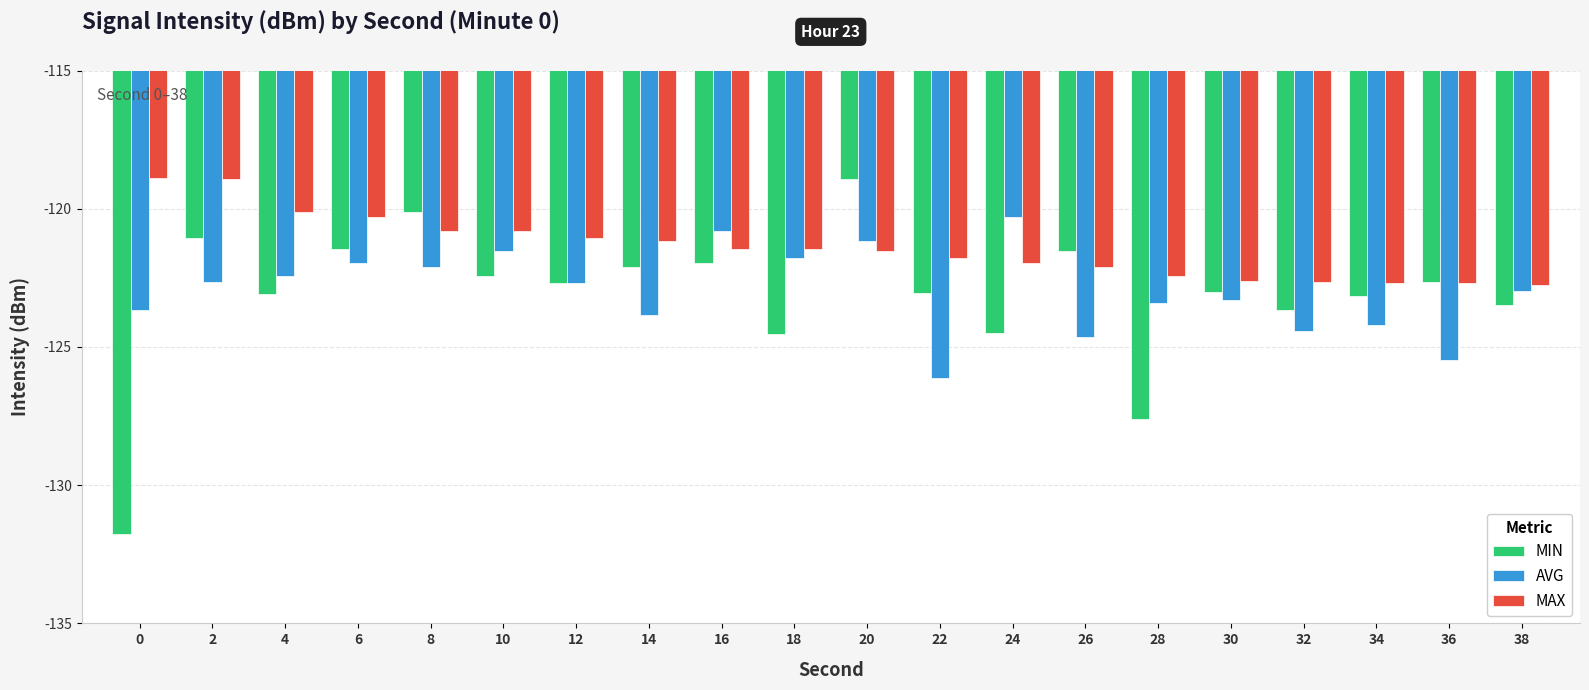

What is the sum of all MIN values?

-2462.7